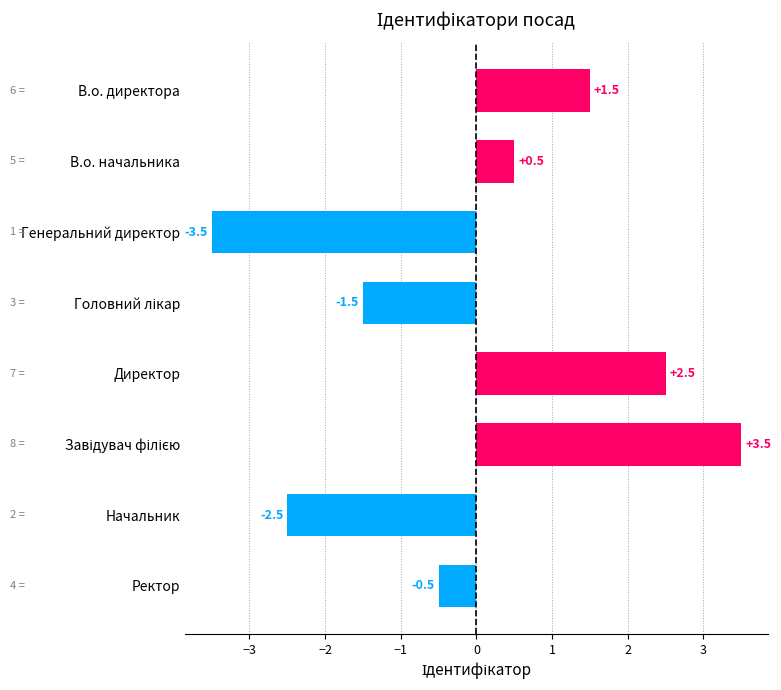

Which category has the lowest value across all series?

Генеральний директор